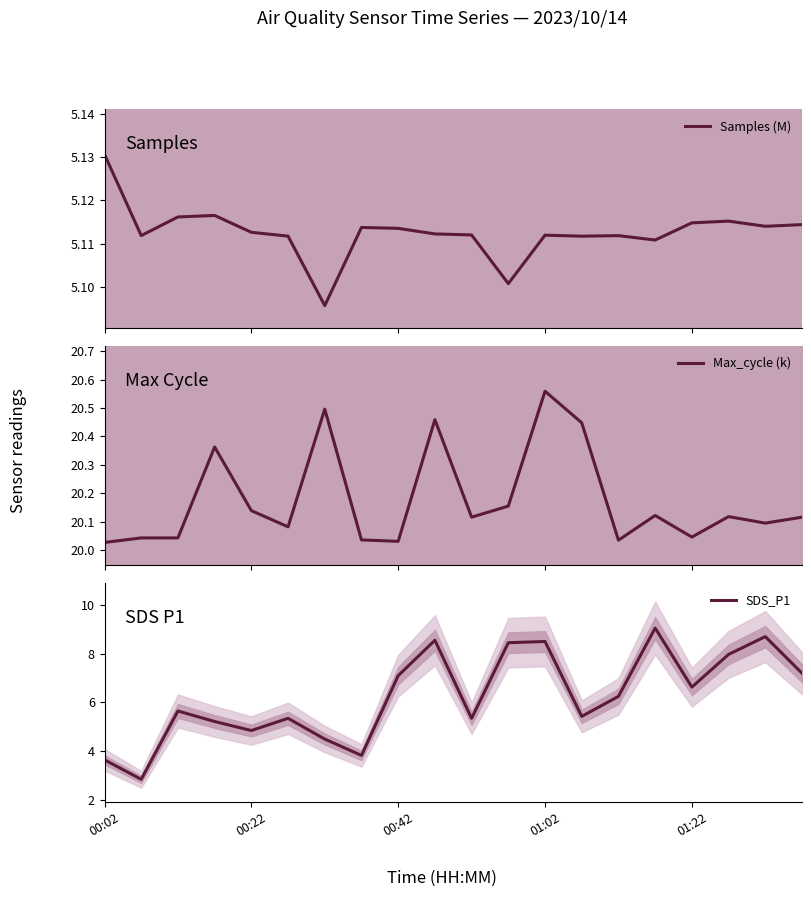

What is the lowest value of the SDS_P1 series?

2.9